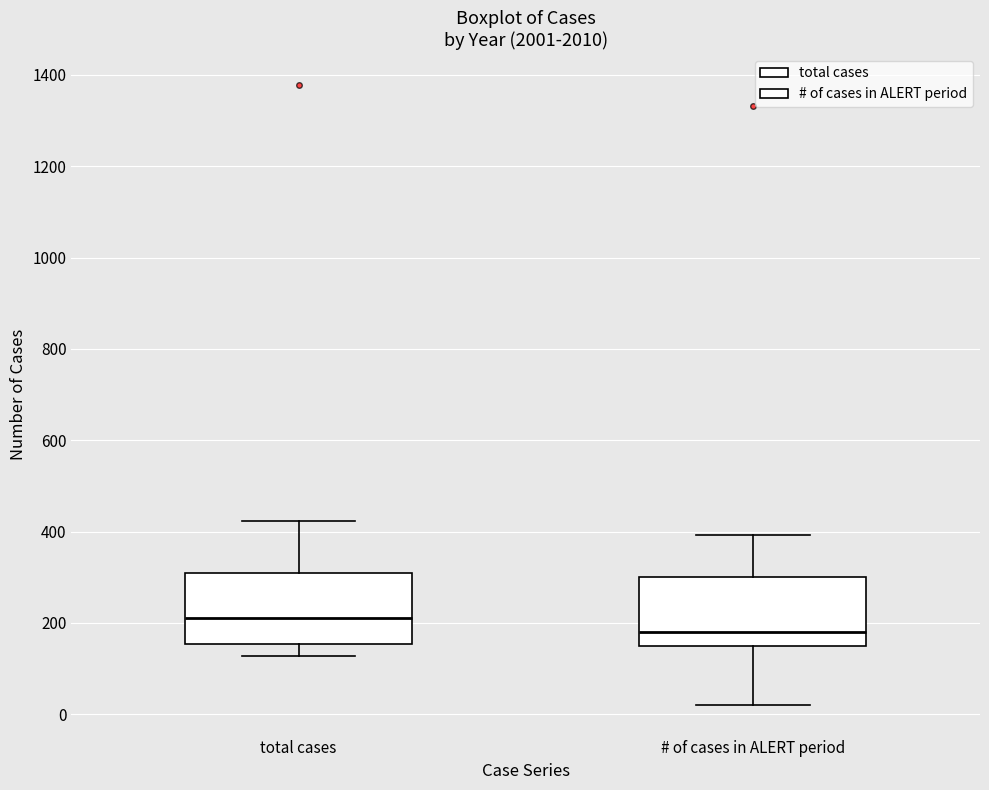

Where is the upper edge of the box for total cases on the y-axis? The values are not printed on the chart, so give them approximately, as read against the axis.

300